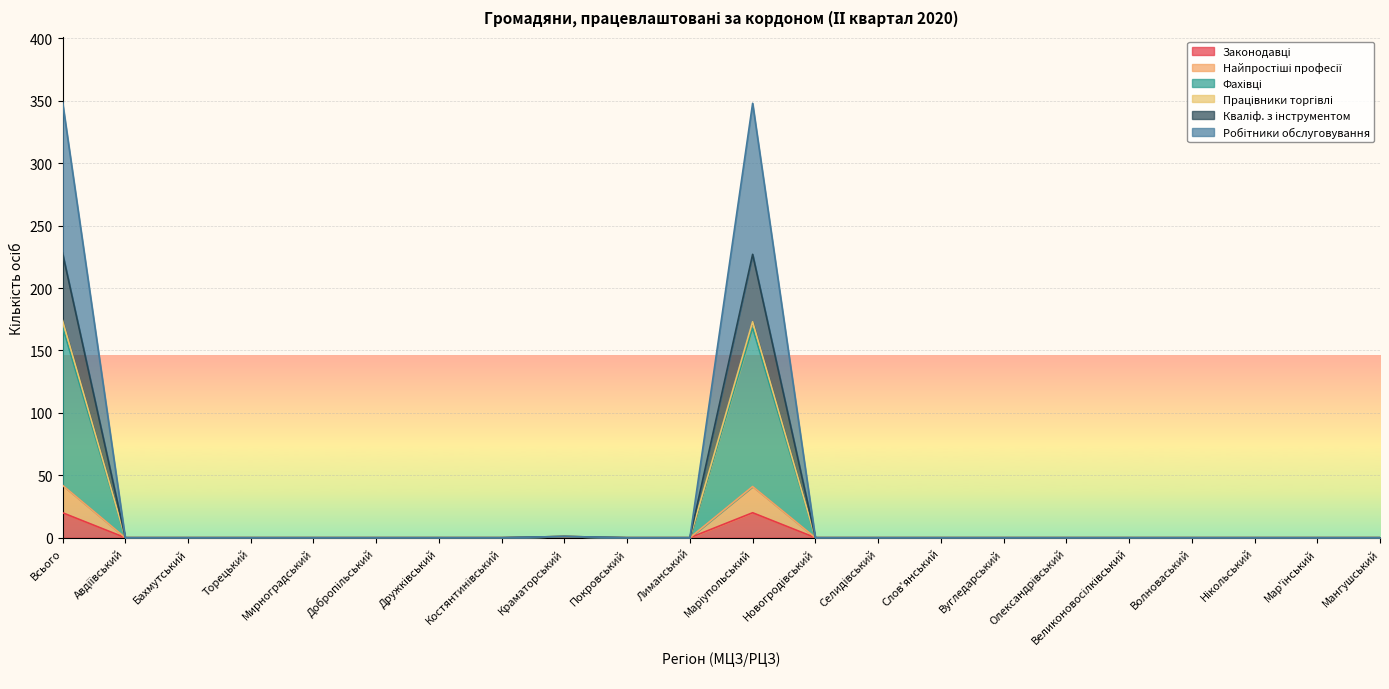

What is the average value of the Робітники обслуговування series?

15